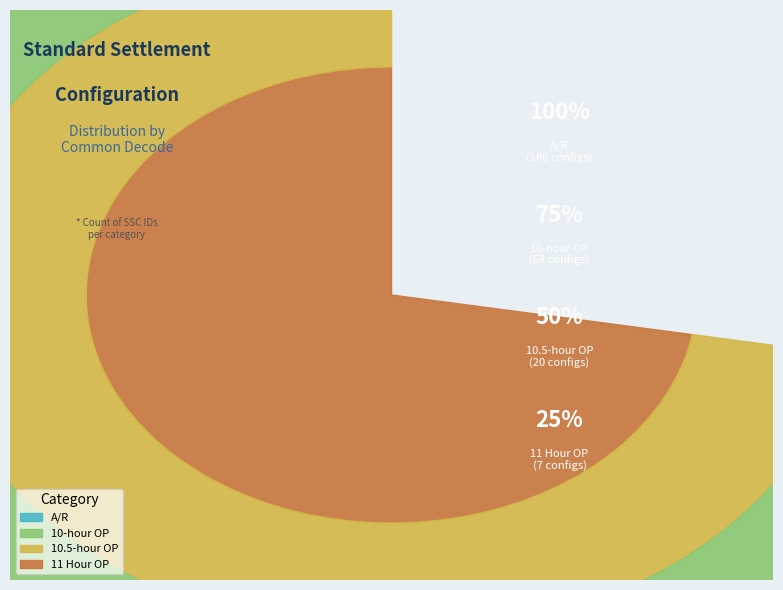

What percentage do A/R and 10.5-hour OP together represent?

74.1%